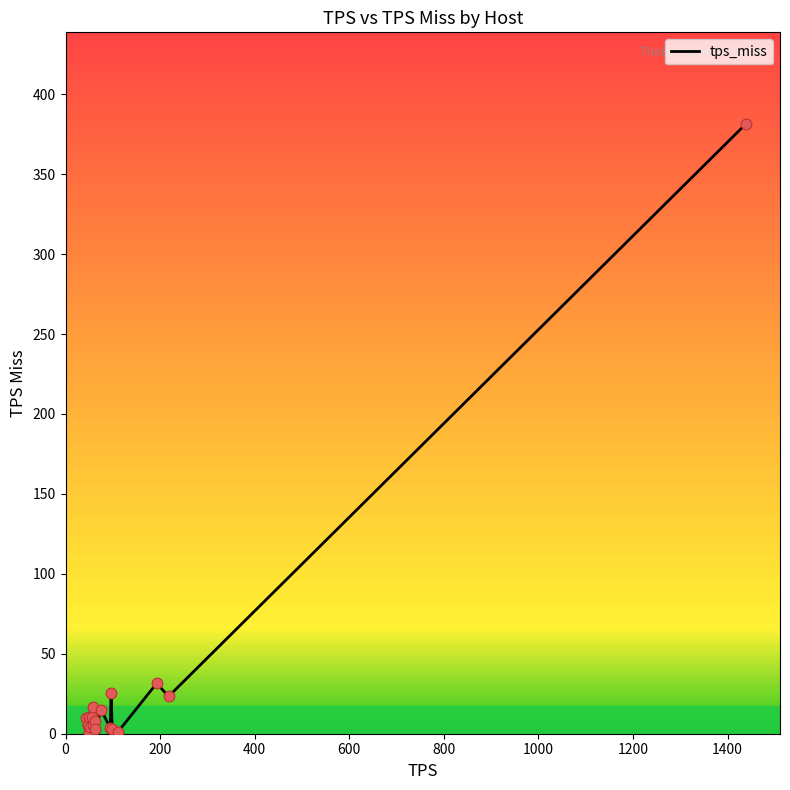

What is the maximum value shown in the chart?

381.5